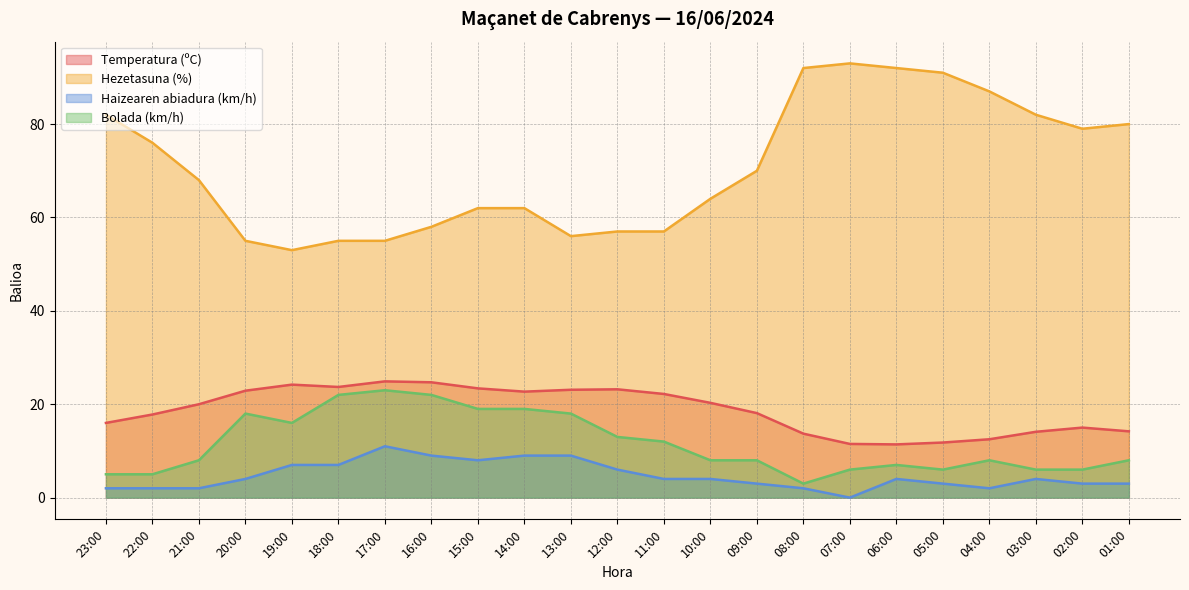

What is the sum of all Haizearen abiadura (km/h) values?

108.0